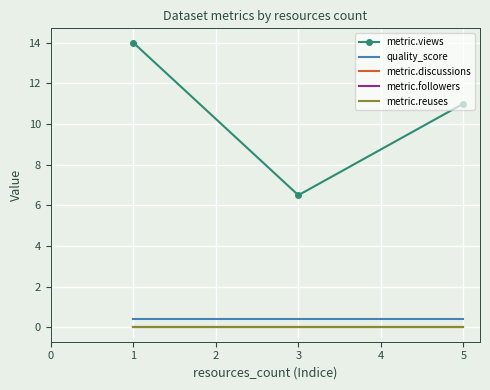

Reading left to right, transcribe all the data shown in this chart.

metric.views: 14.0	6.5	11.0
quality_score: 0.4	0.4	0.4
metric.discussions: 0.0	0.0	0.0
metric.followers: 0.0	0.0	0.0
metric.reuses: 0.0	0.0	0.0